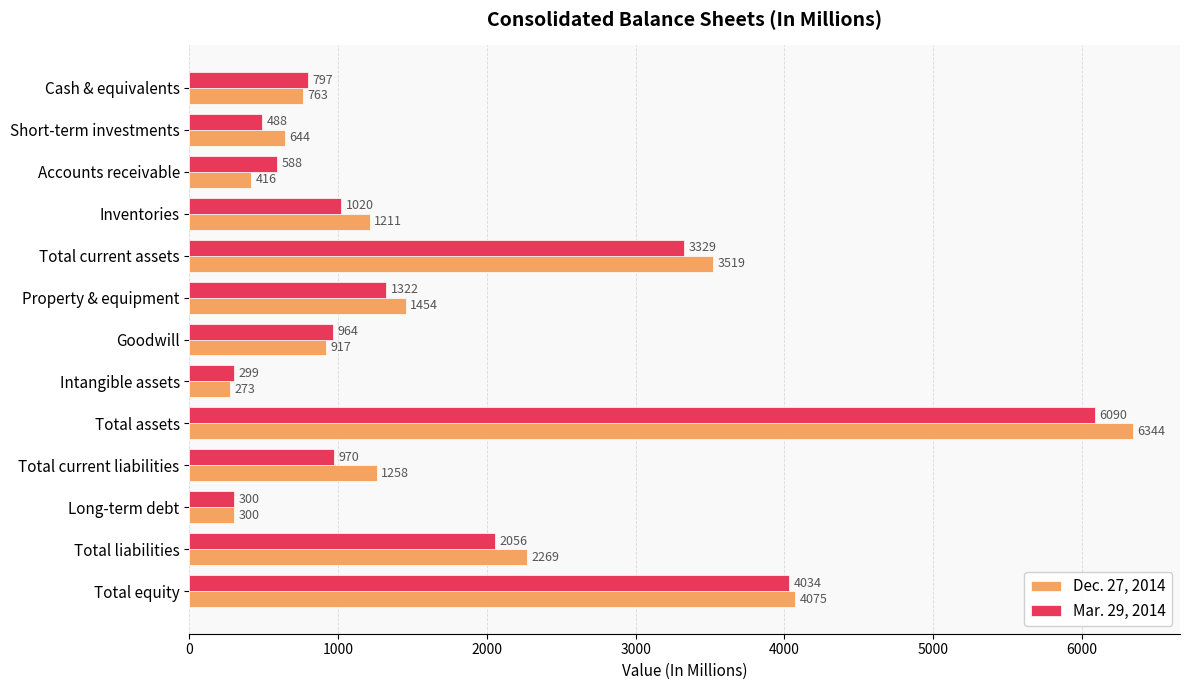

At which label is Dec. 27, 2014 closest to 3308?

Total current assets